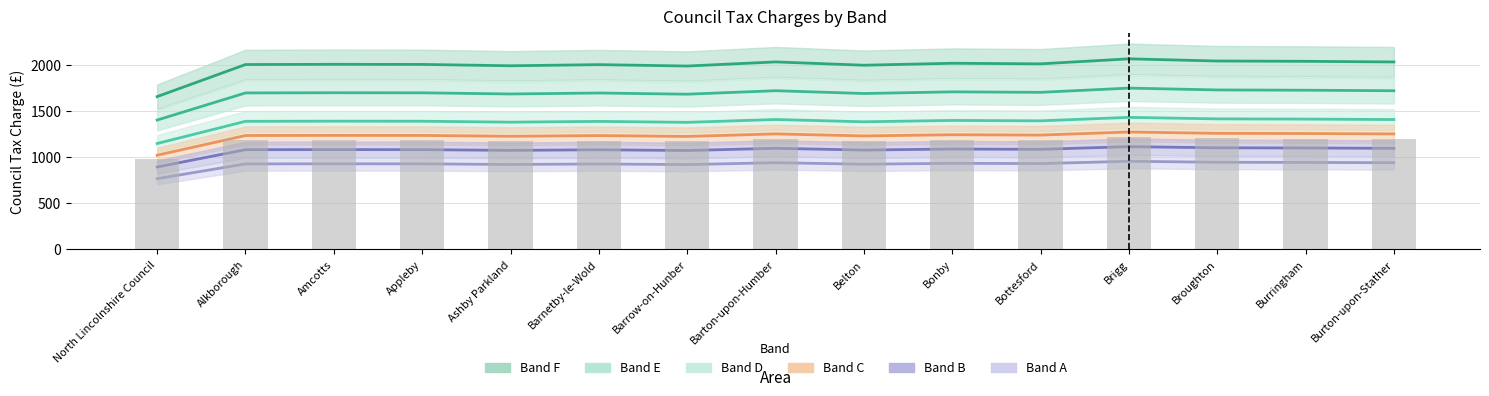

Is the value of Band B at Bonby greater than the value of Band E at Broughton?

No